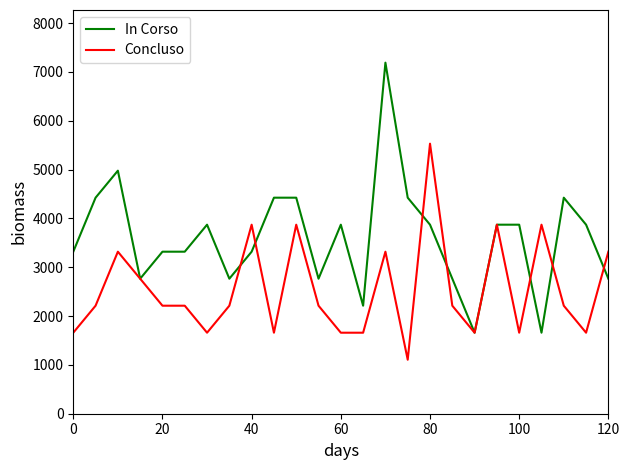

Rank the series by their maximum value, from lowest to highest.

Concluso, In Corso